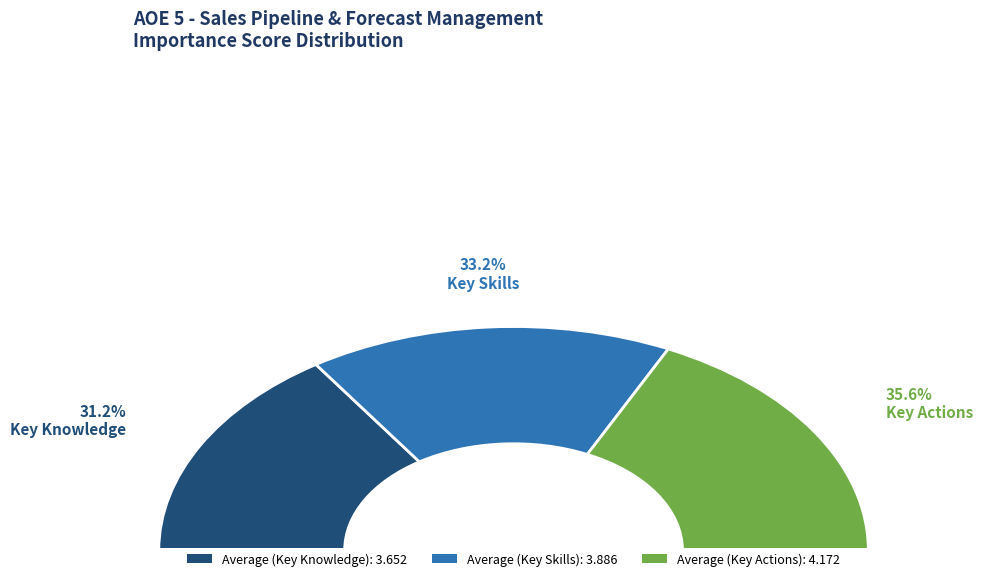

How many segments does this pie chart have?

3